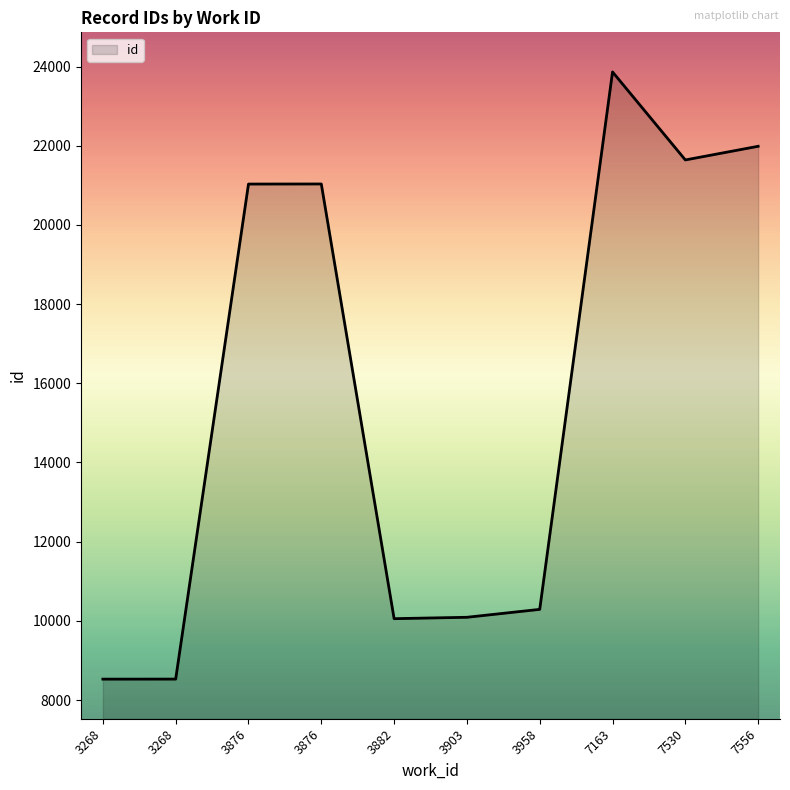

How many lines are shown in the chart?

1